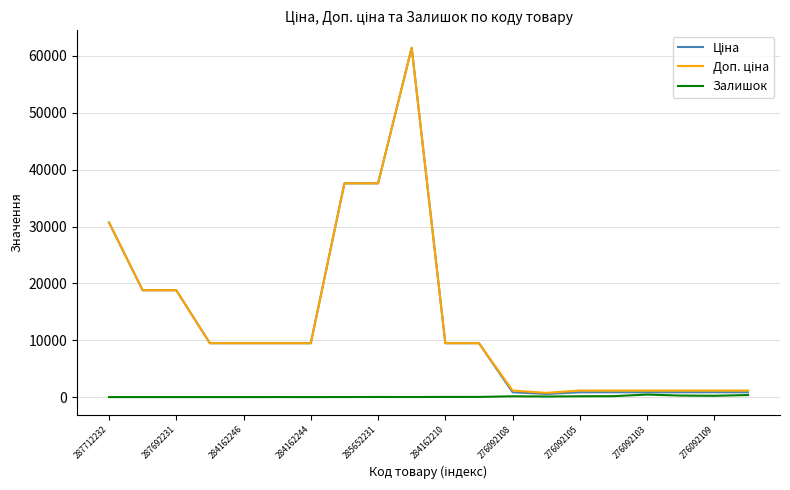

What is the maximum value shown in the chart?

61434.3